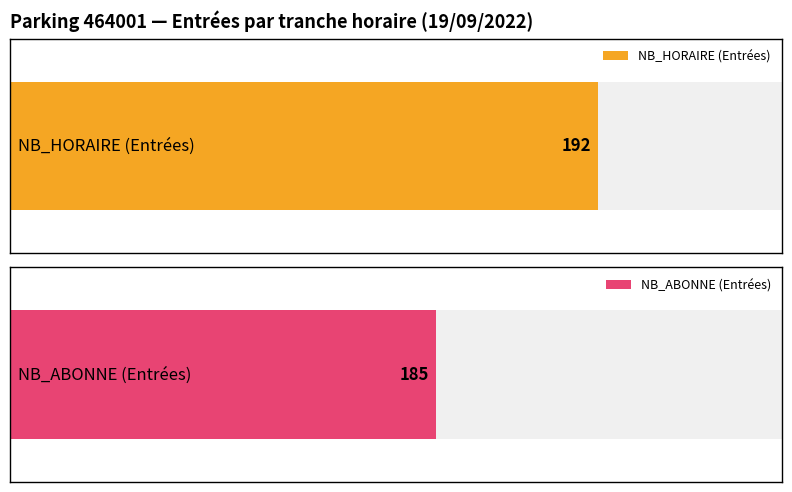

How many series are shown in this chart?

2